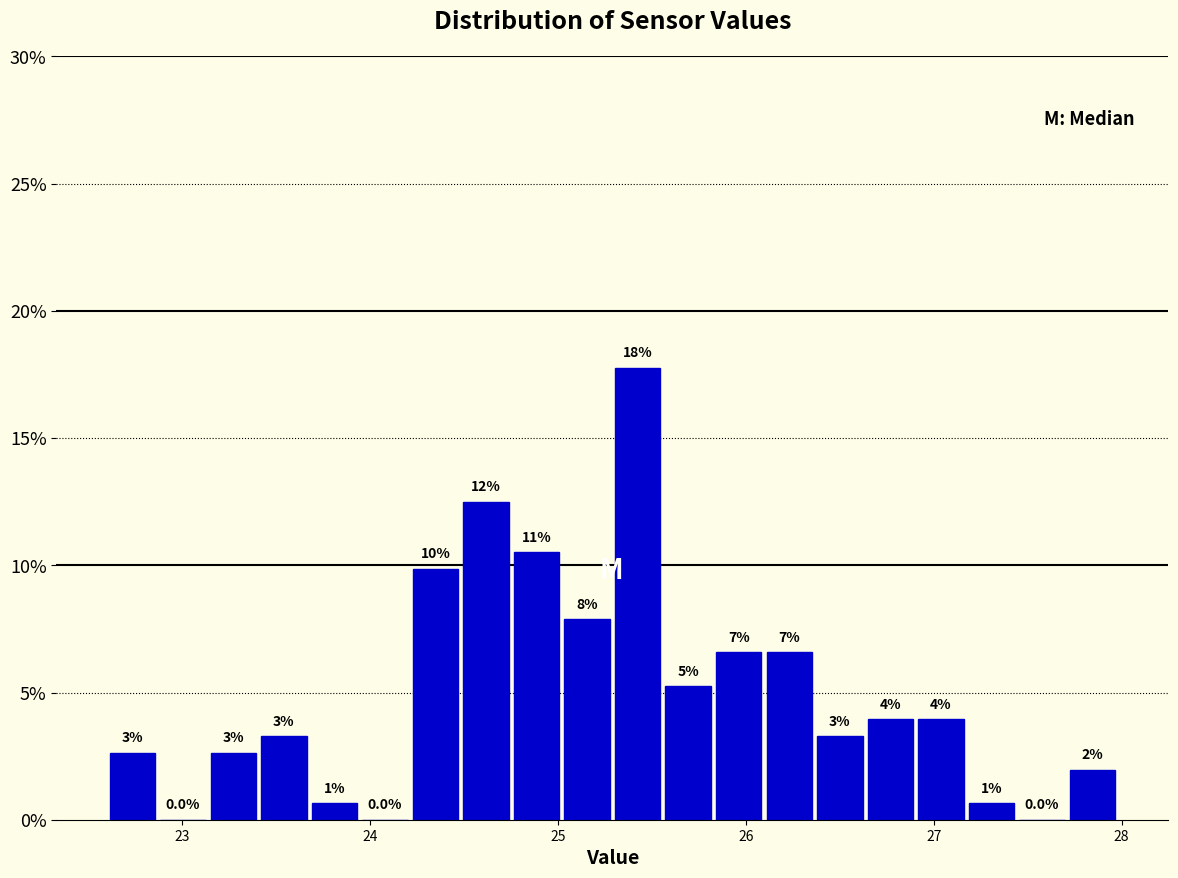

Read against the x-axis, roughly where is the centre of the tallest bar?

25.4